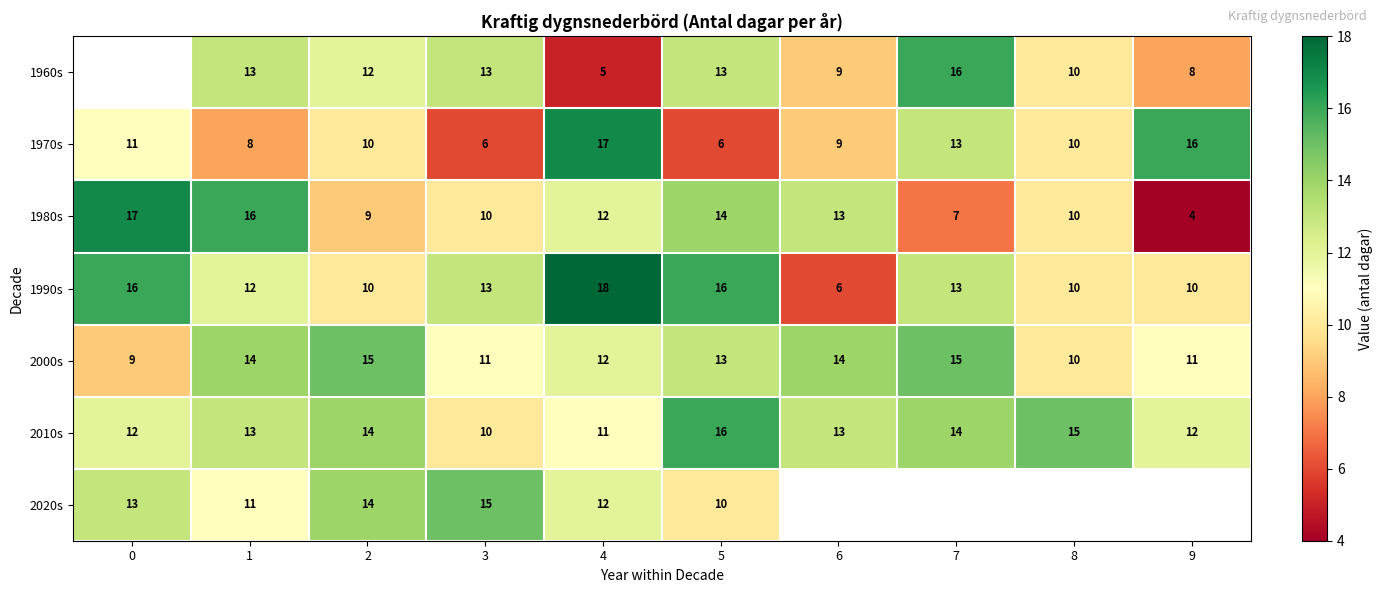

How many data points in row_3 are above 13?

3